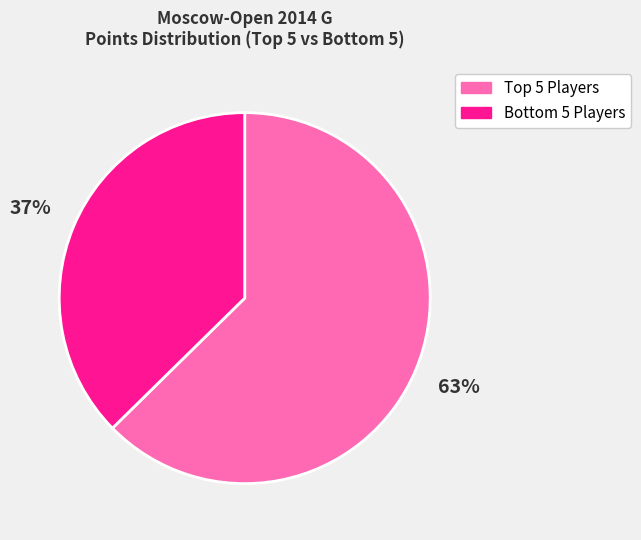

Does any single category account for the majority?

Yes